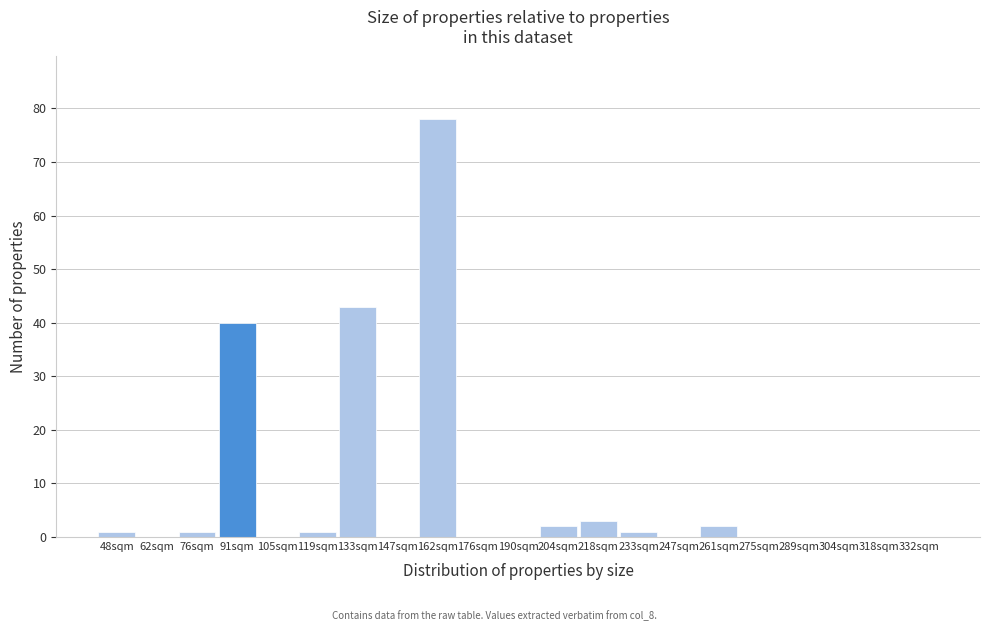

Reading left to right, extract all data points from this chart.

48sqm=1	62sqm=0	76sqm=1	91sqm=40	105sqm=0	119sqm=1	133sqm=43	147sqm=0	162sqm=78	176sqm=0	190sqm=0	204sqm=2	218sqm=3	233sqm=1	247sqm=0	261sqm=2	275sqm=0	289sqm=0	304sqm=0	318sqm=0	332sqm=0